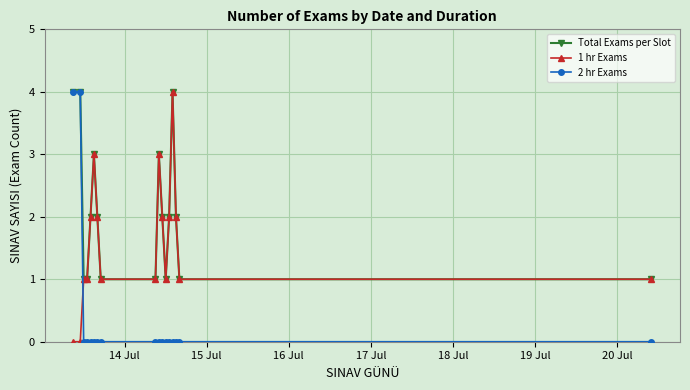

After their last crossing, which series has the higher values: 1 hr Exams or 2 hr Exams?

1 hr Exams